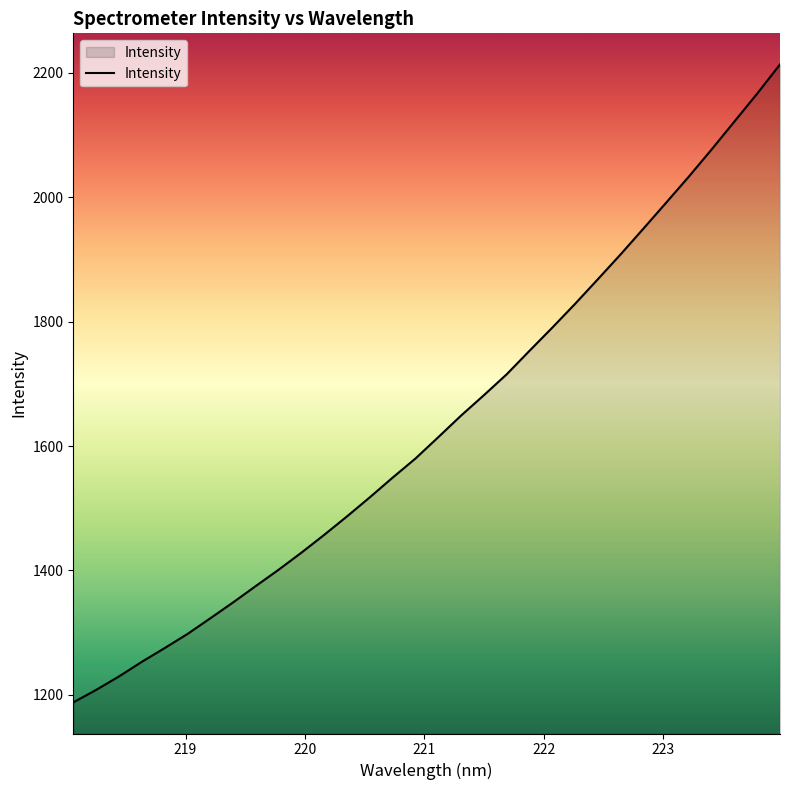

What is the greatest value displayed?

2213.6